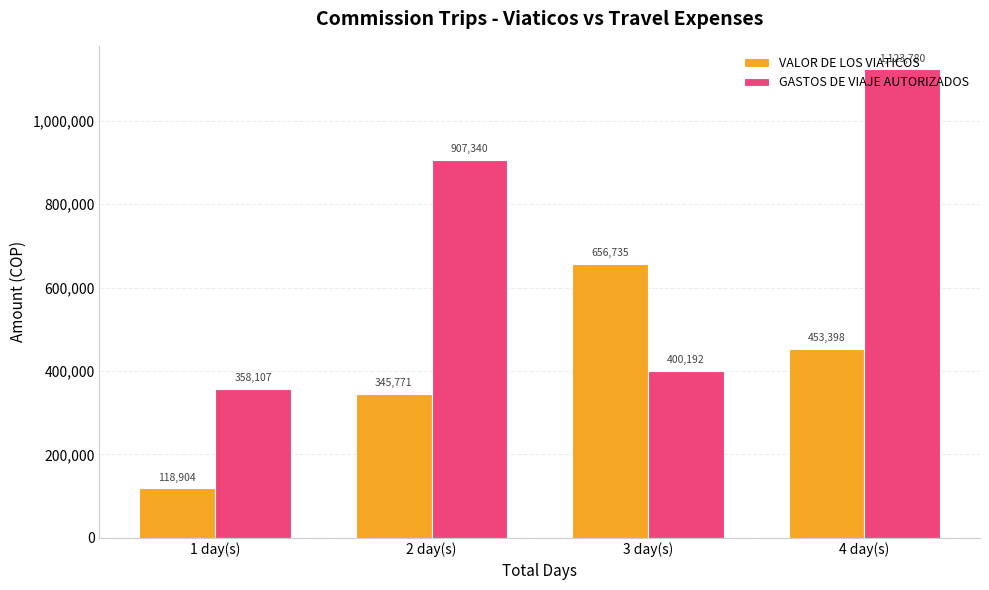

What is the average value of the GASTOS DE VIAJE AUTORIZADOS series?

697354.7